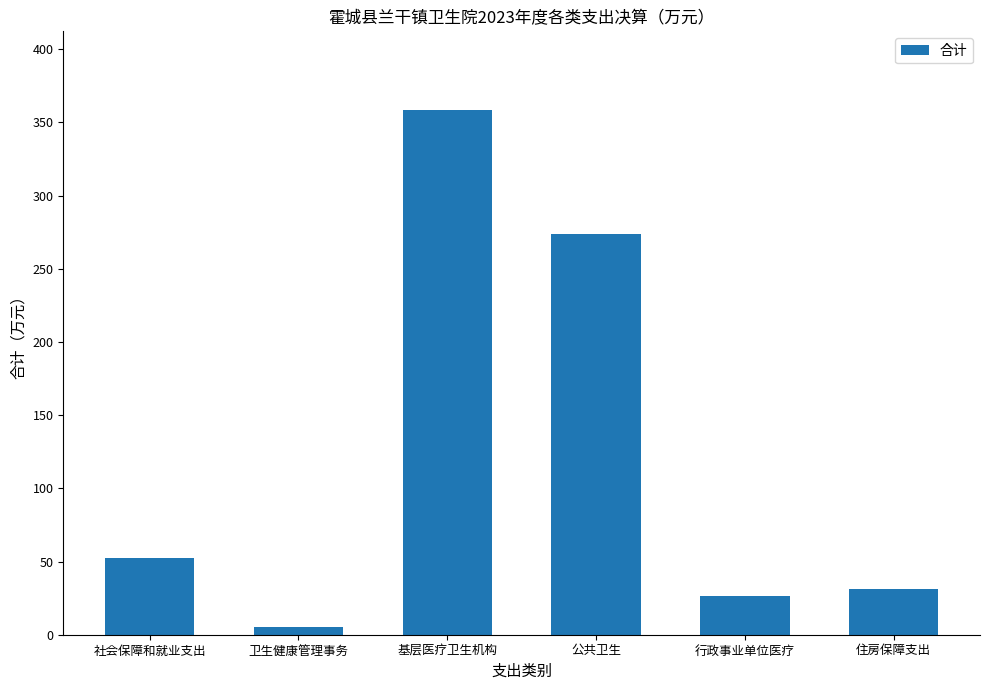

Count the number of categories in the chart.

6